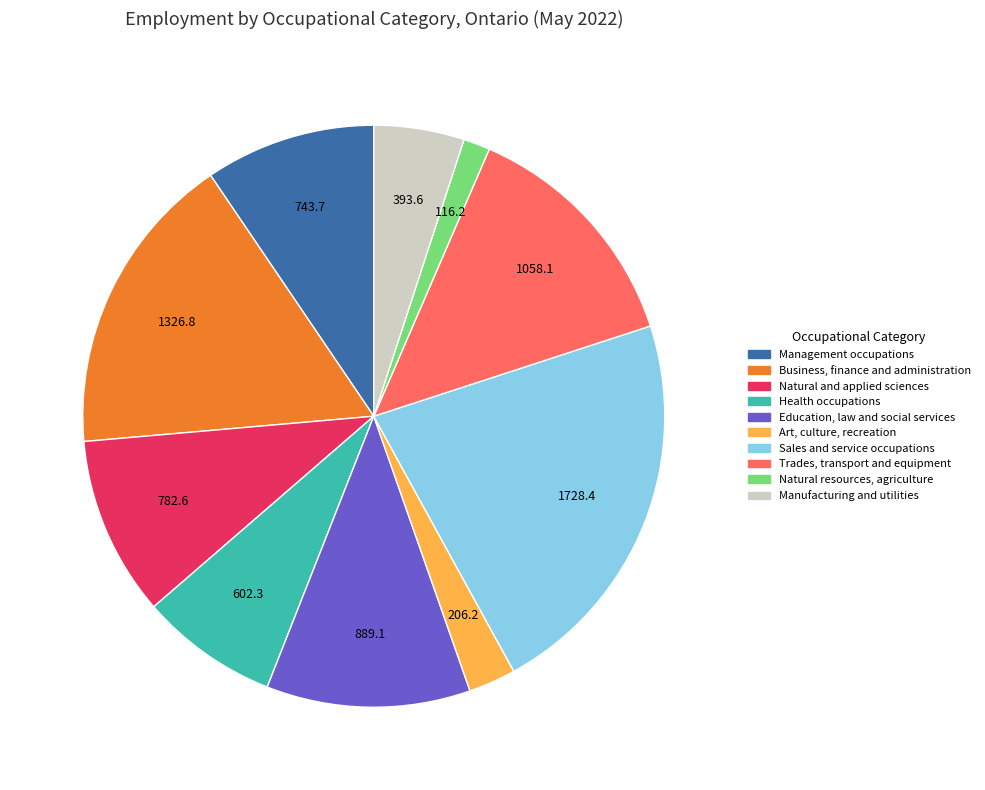

Which has a higher value, Sales and service occupations or Manufacturing and utilities?

Sales and service occupations